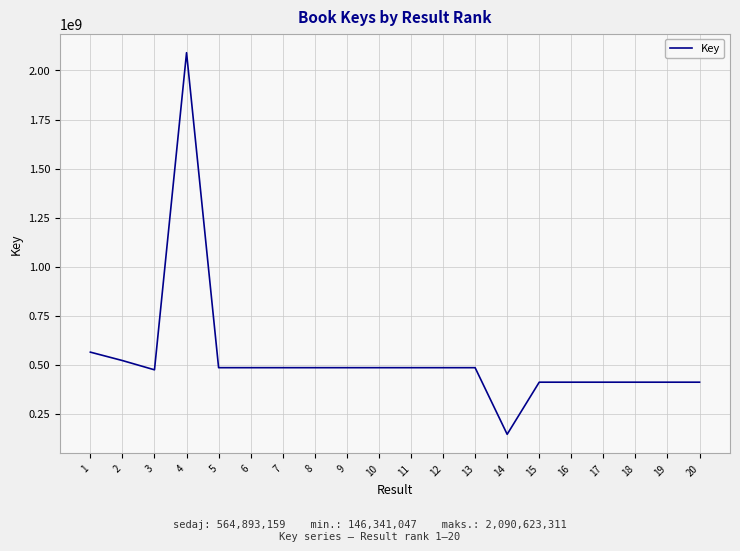

The chart shows a value of 485729216 at 13. True or false?

True